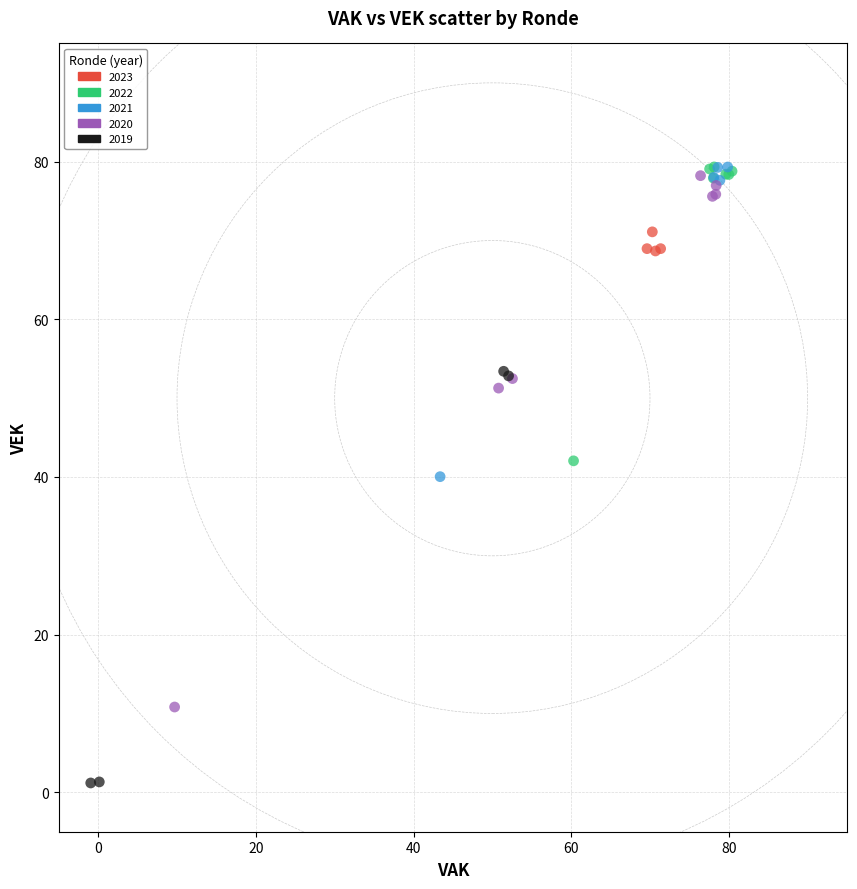

Which series reaches the minimum Y coordinate?

2019